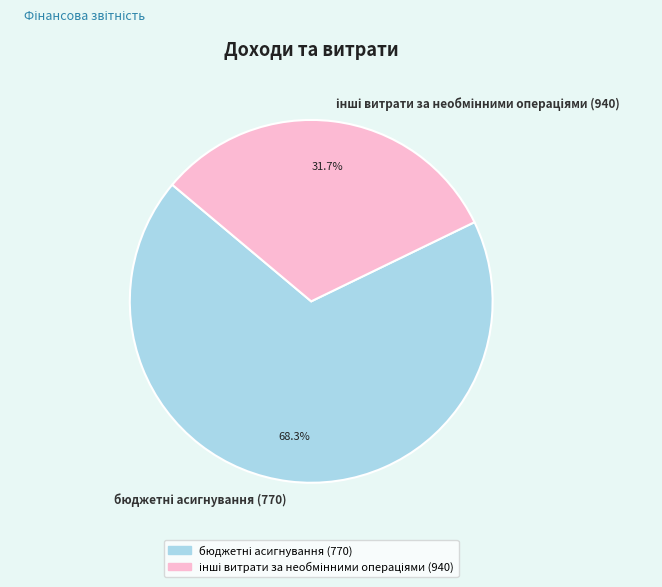

Is there a majority slice in this chart?

Yes